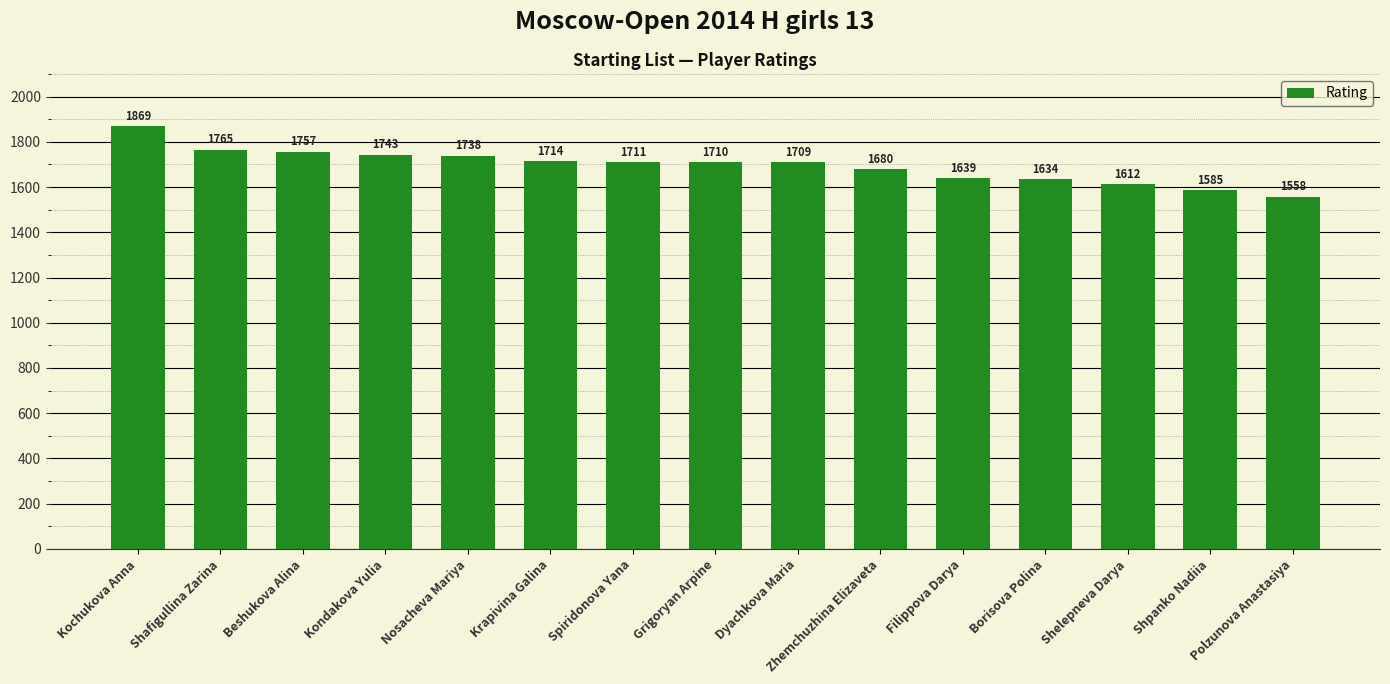

What is the sum of all values?

25424